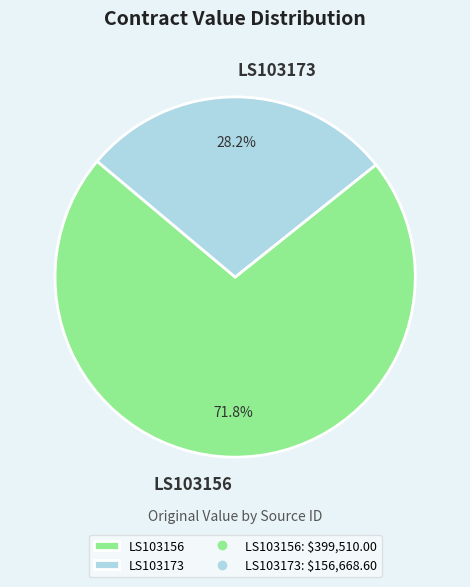

Is there any slice that represents more than half of the pie?

Yes